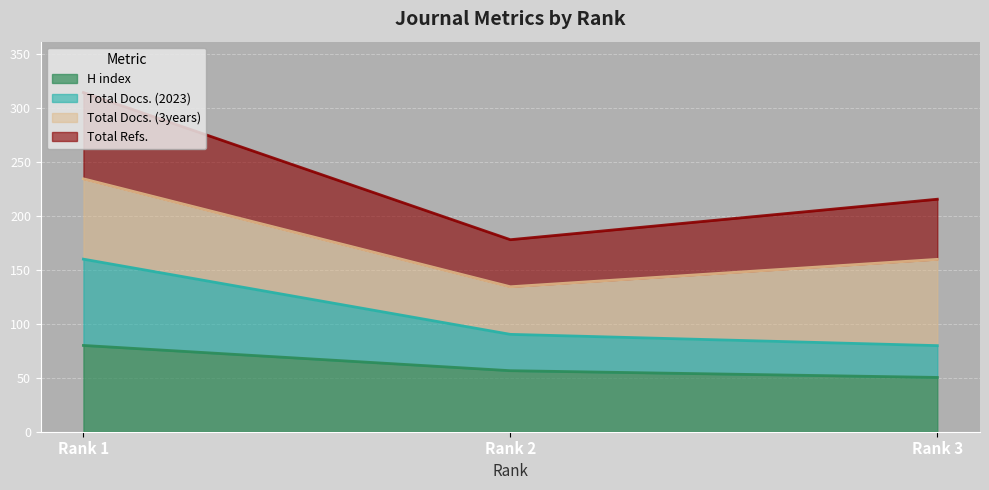

Reading right to left, what are the values for H index?

Rank 3=50.3	Rank 2=56.6	Rank 1=80.0